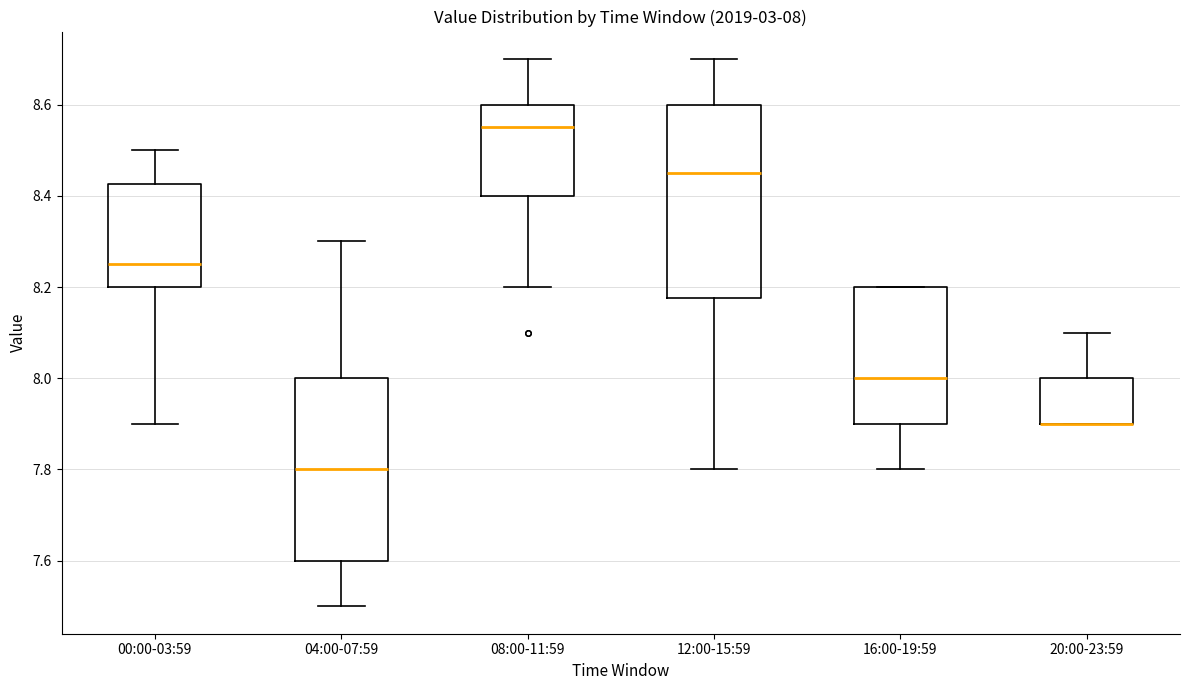

Comparing the boxes themselves (not the whiskers), which one is the tallest?

12:00-15:59